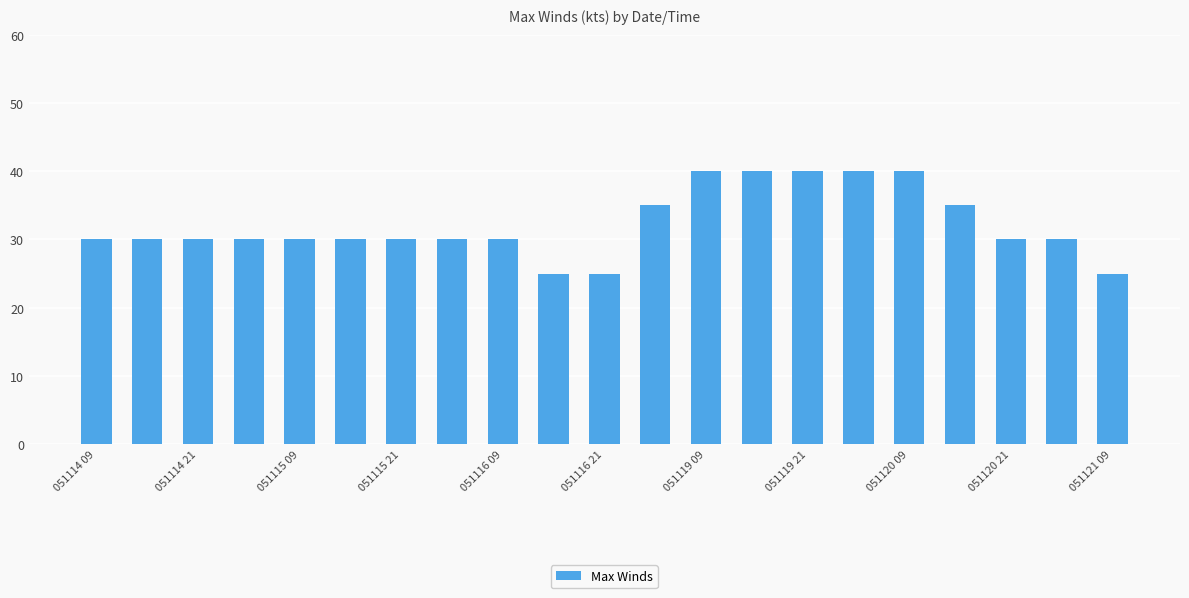

What is the value of the 12th bar from the left?

35